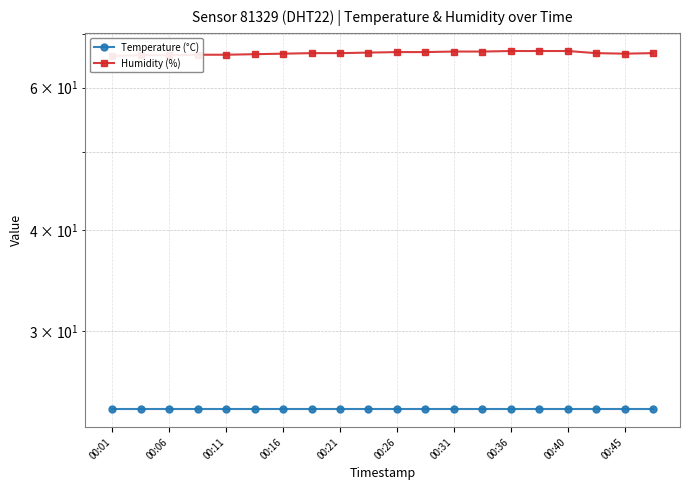

Does the chart have visible grid lines?

Yes